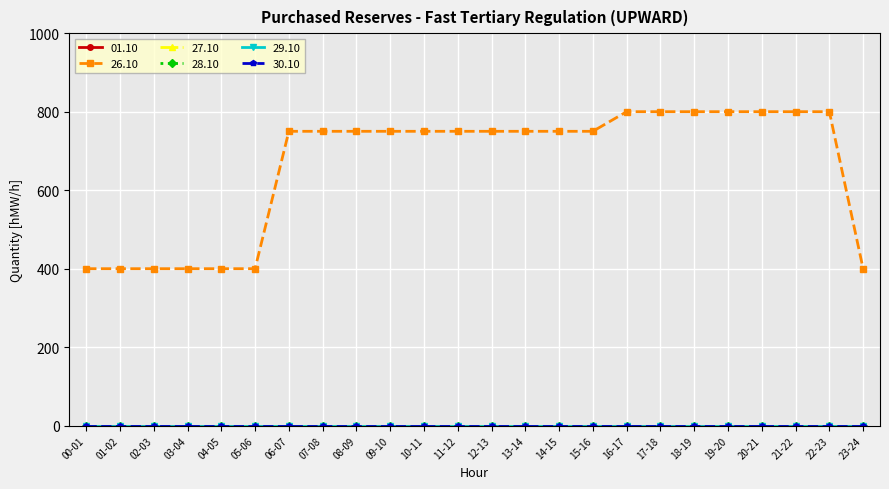

True or false: 27.10 and 26.10 cross at least once.

False